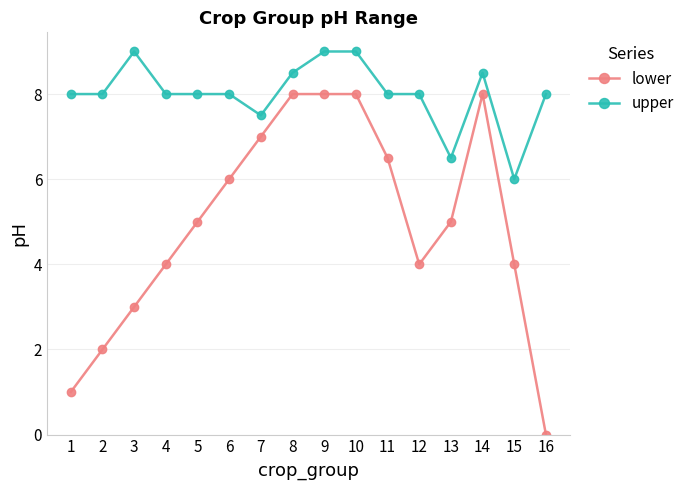

Where is the first local maximum for upper?

3